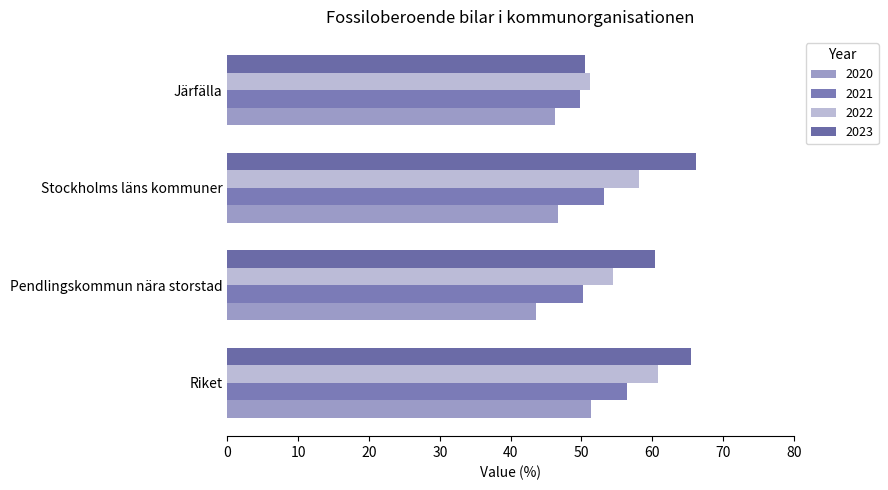

What is the sum of all 2023 values?

242.6